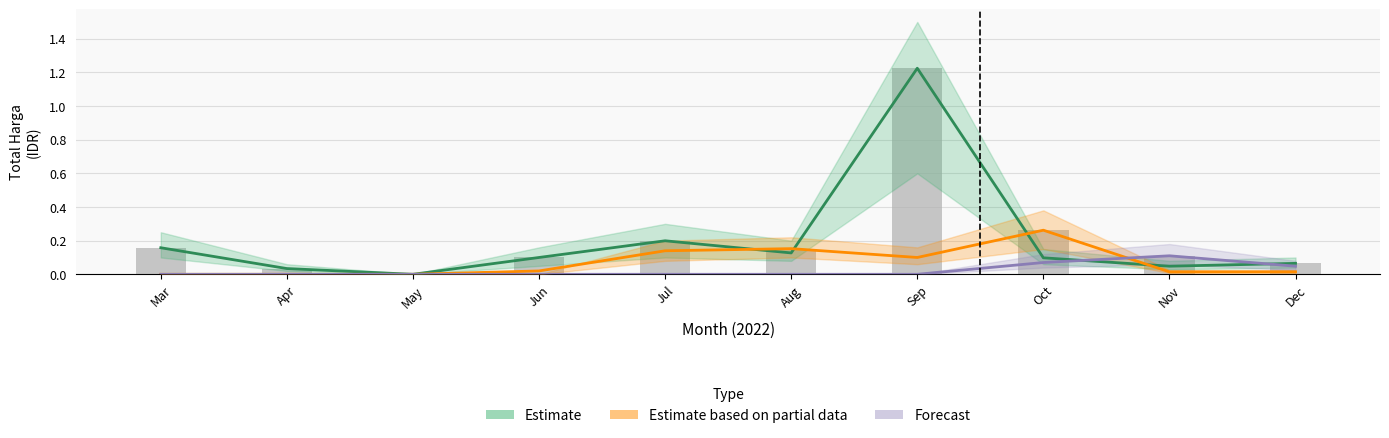

Reading right to left, list all the values displayed in this chart.

Estimate: Dec=0.1	Nov=0.0	Oct=0.1	Sep=1.2	Aug=0.1	Jul=0.2	Jun=0.1	May=0.0	Apr=0.0	Mar=0.2
Estimate based on partial data: Dec=0.0	Nov=0.0	Oct=0.3	Sep=0.1	Aug=0.2	Jul=0.1	Jun=0.0	May=0.0	Apr=0.0	Mar=0.0
Forecast: Dec=0.0	Nov=0.1	Oct=0.1	Sep=0.0	Aug=0.0	Jul=0.0	Jun=0.0	May=0.0	Apr=0.0	Mar=0.0